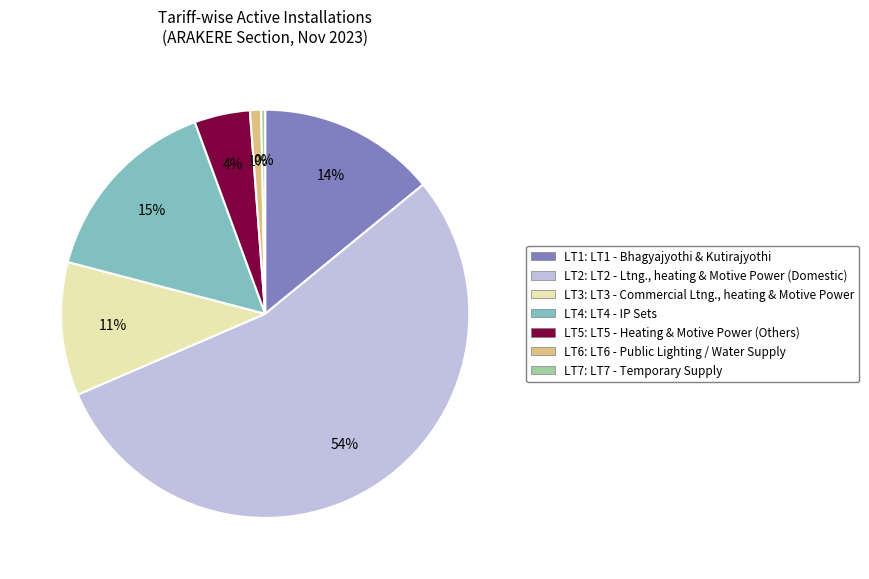

To the nearest percent, what is the difference between the LT6 and LT7 slice percentages?

1%